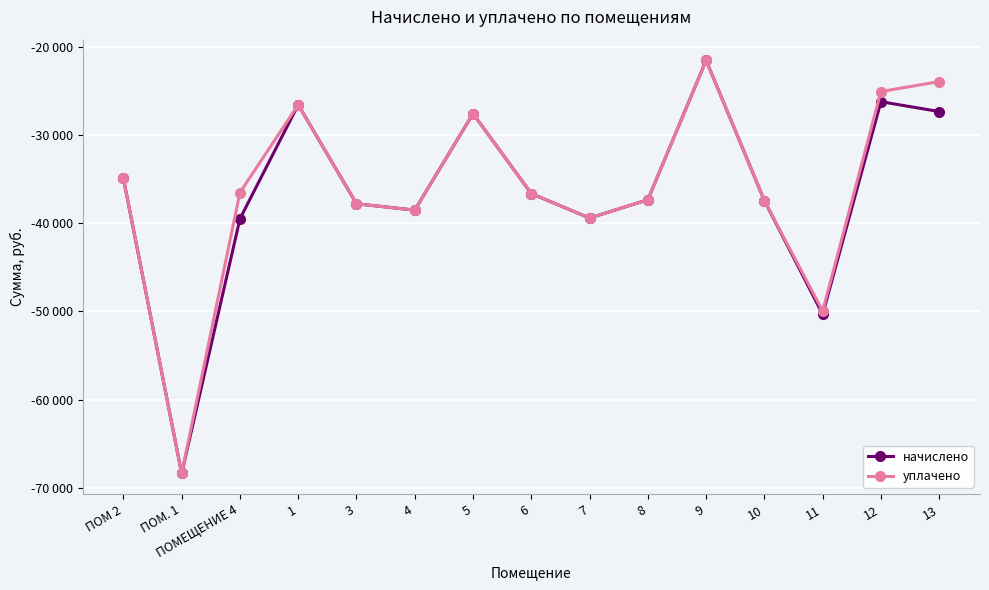

Does the chart have visible grid lines?

Yes